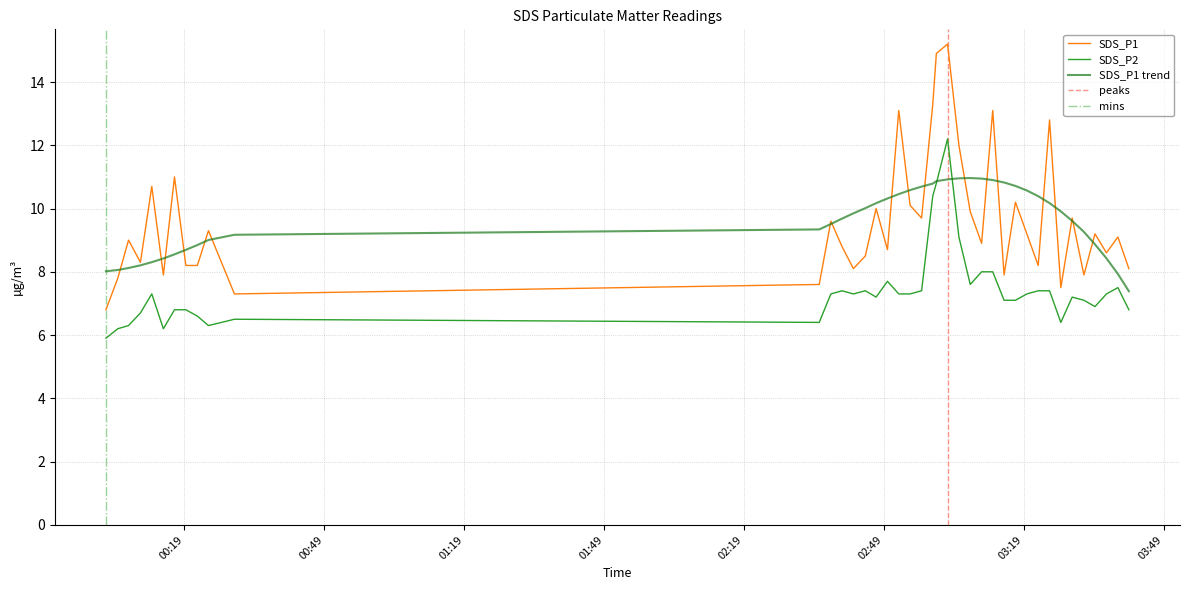

What is the difference between the maximum and minimum values in the SDS_P2 series?

6.3